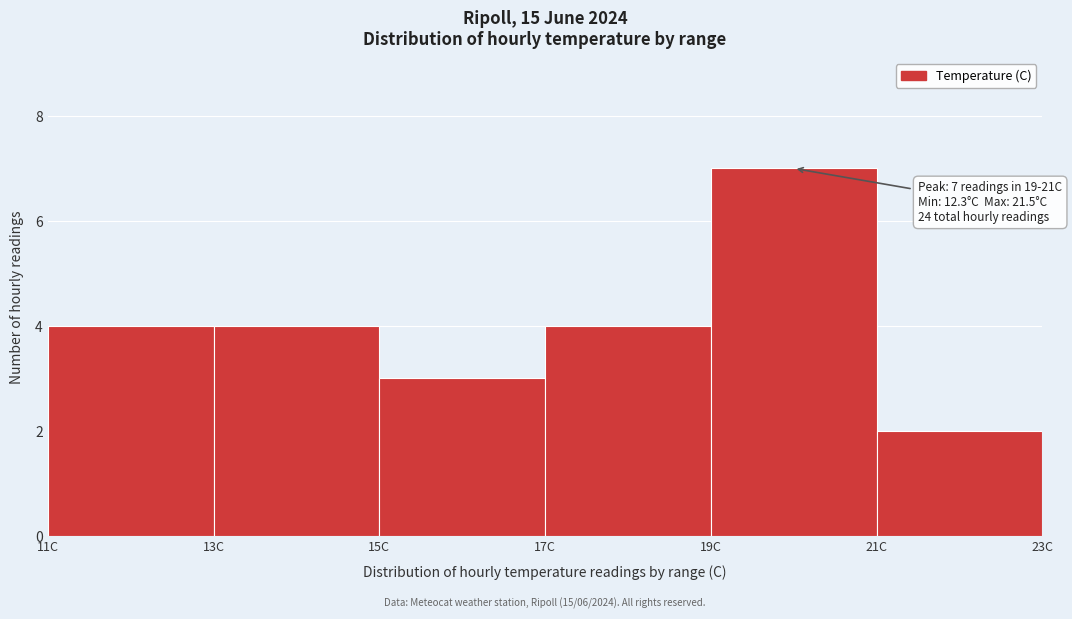

Which range on the x-axis has the tallest bar?

19 to 21